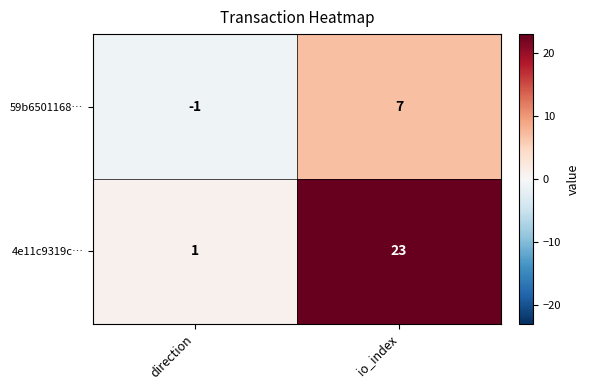

At how many categories does at least one series exceed 17?

1